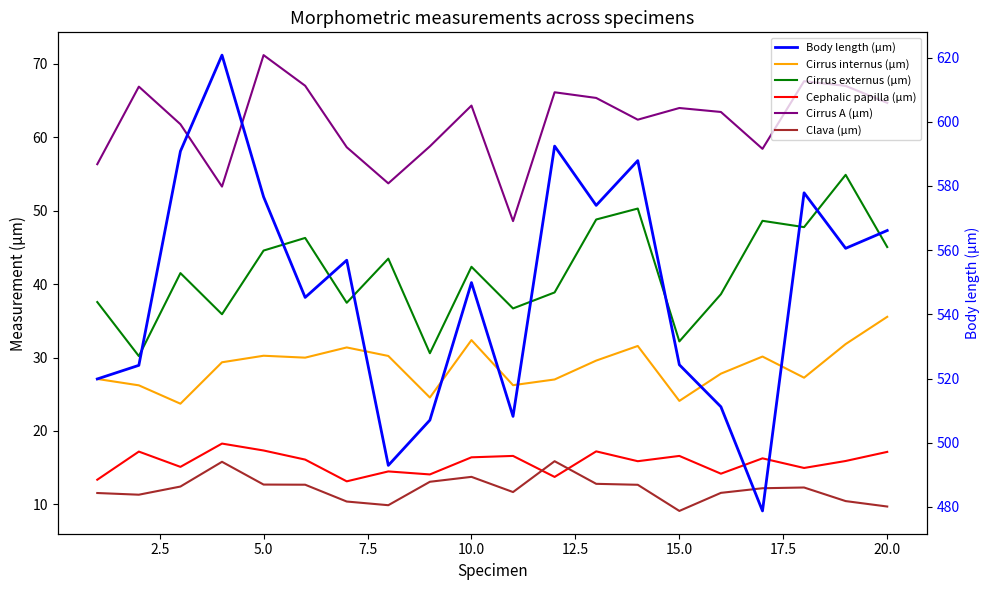

What are all the series names shown in the legend?

Cirrus internus (µm), Cirrus externus (µm), Cephalic papilla (µm), Cirrus A (µm), Clava (µm), Body length (µm)